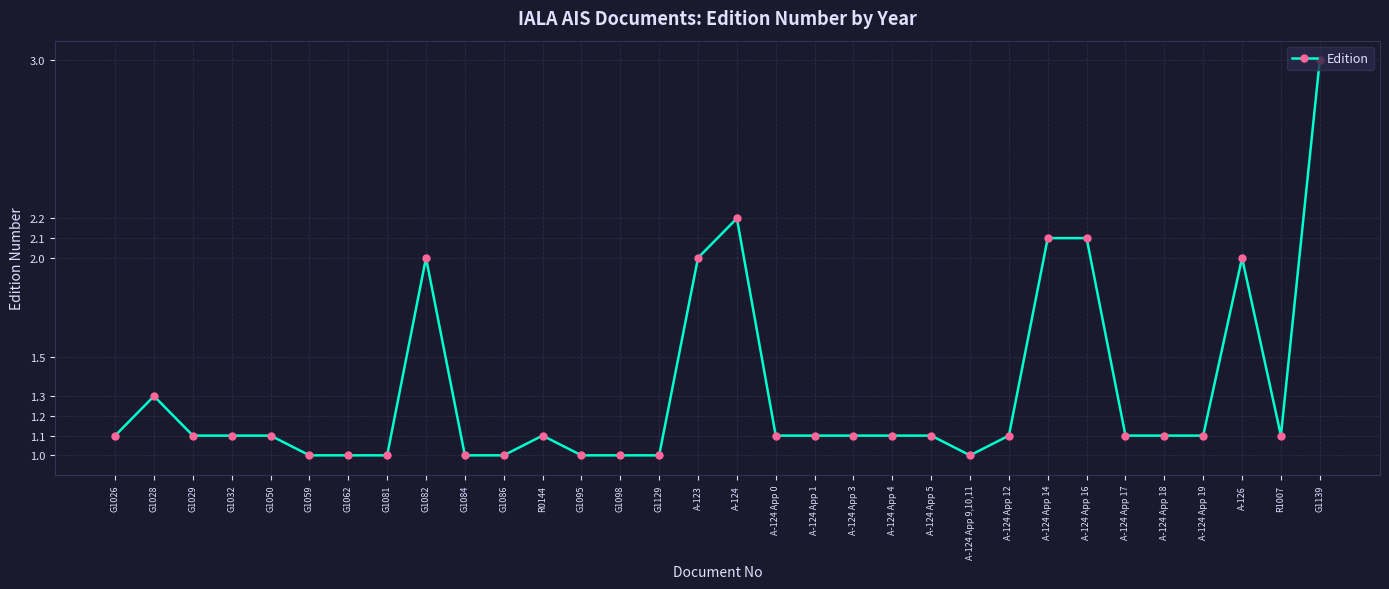

Is it true that the value at A-124 App 12 is 1.1?

True